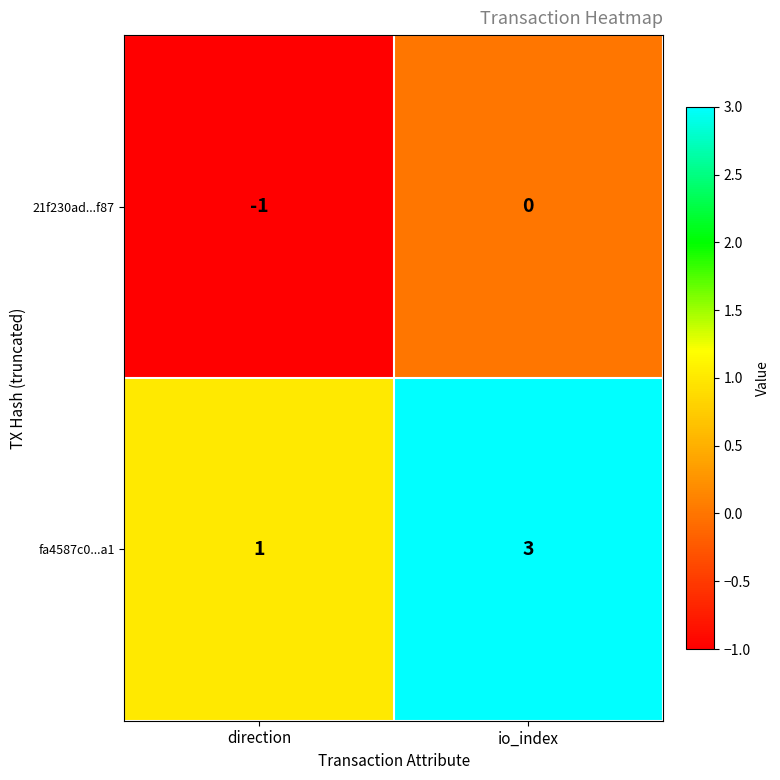

At how many categories does at least one series exceed 0?

2